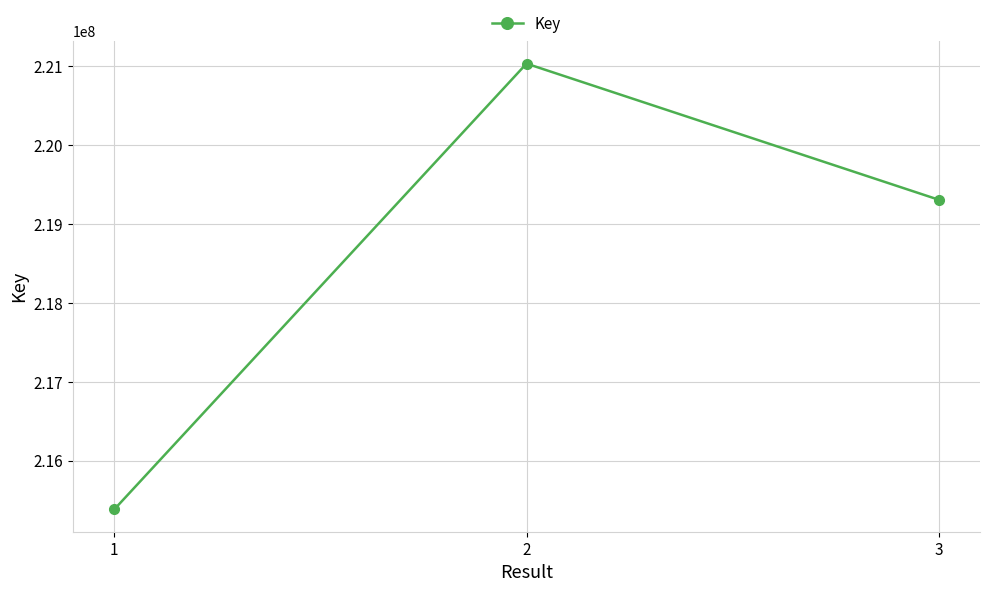

Reading left to right, what are all the values shown in this chart?

215380319	221035670	219308696